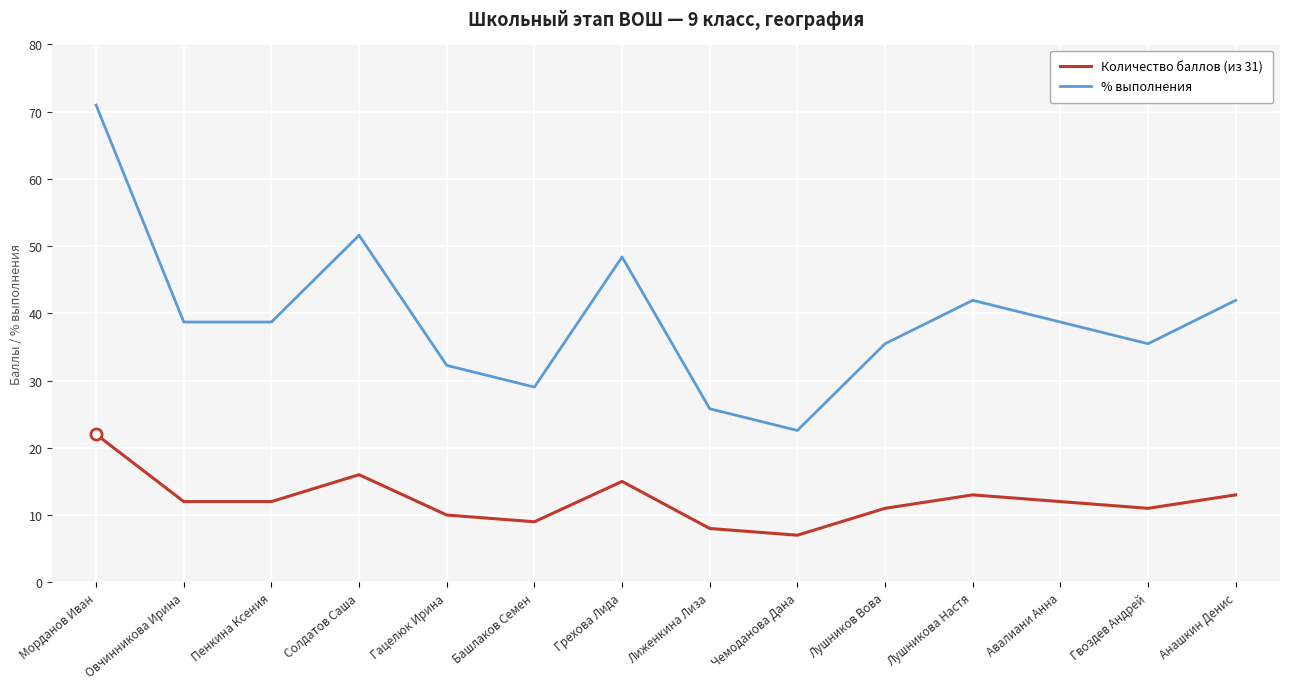

What are all the series names shown in the legend?

Количество баллов (из 31), % выполнения